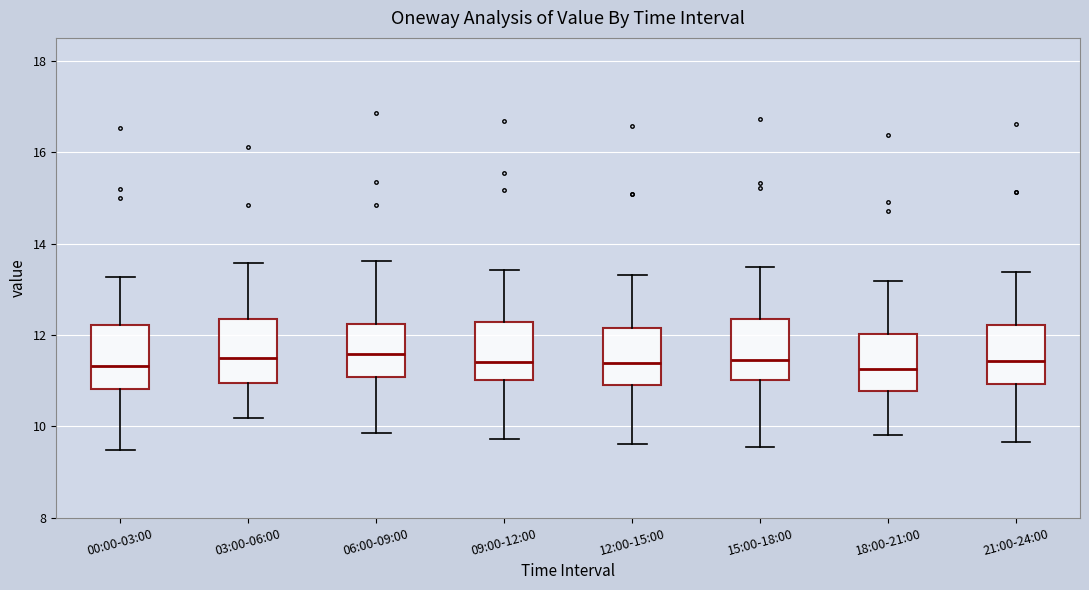

Where is the lower edge of the box for 12:00-15:00 on the y-axis? The values are not printed on the chart, so give them approximately, as read against the axis.

11.0